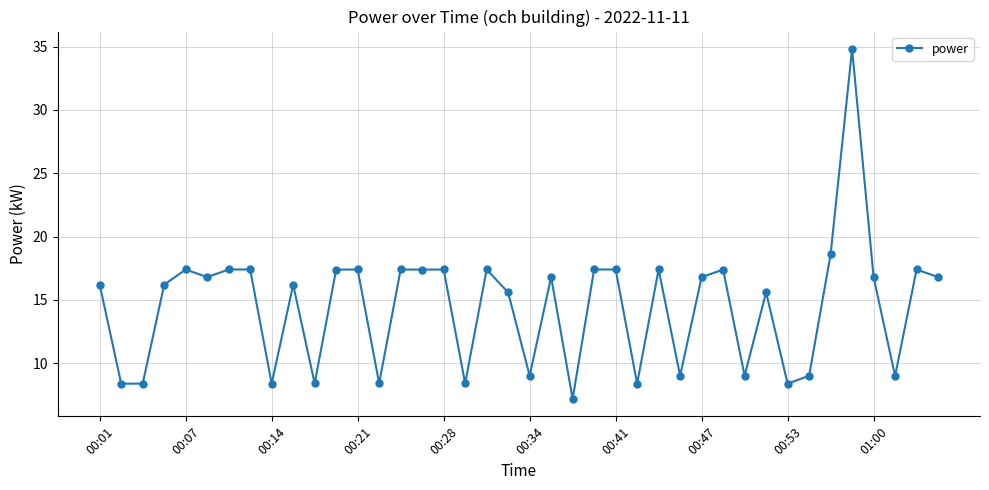

Is this an area chart (filled region under the line)?

No